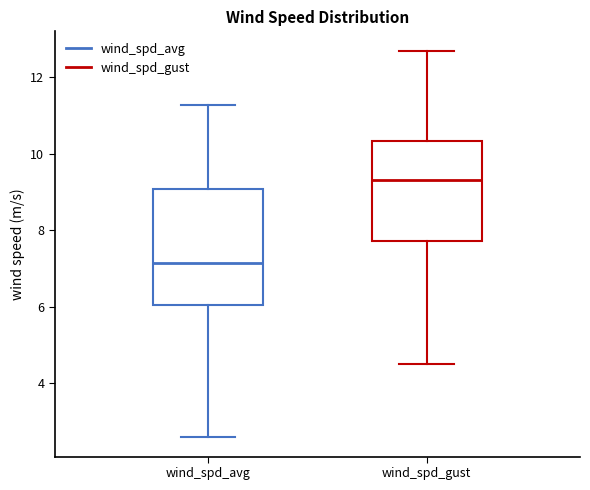

Which box is the tallest, from its lower edge to its upper edge?

wind_spd_avg